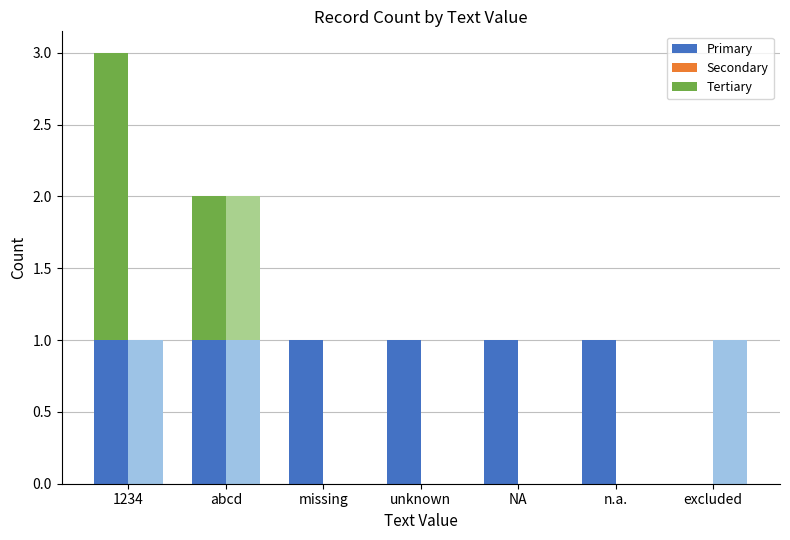

The value of Series C at unknown is -1. True or false?

False